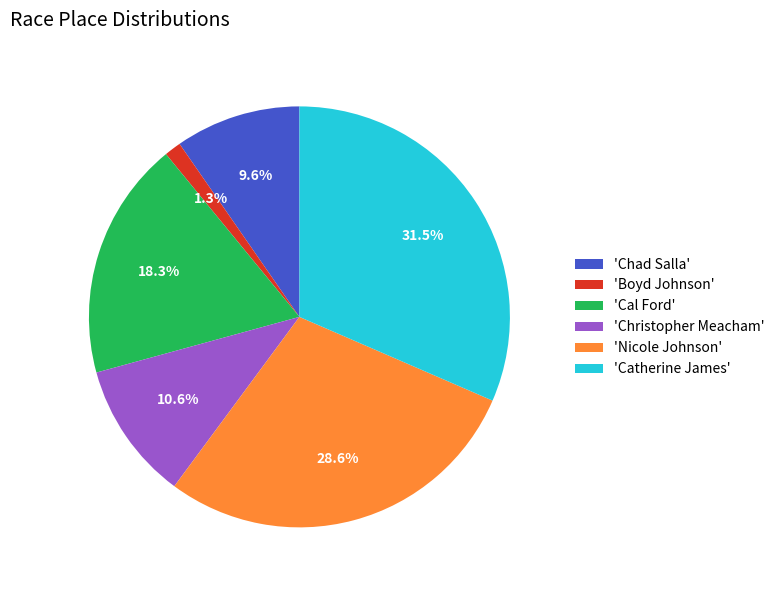

Which category has the smallest portion of the pie?

'Boyd Johnson'